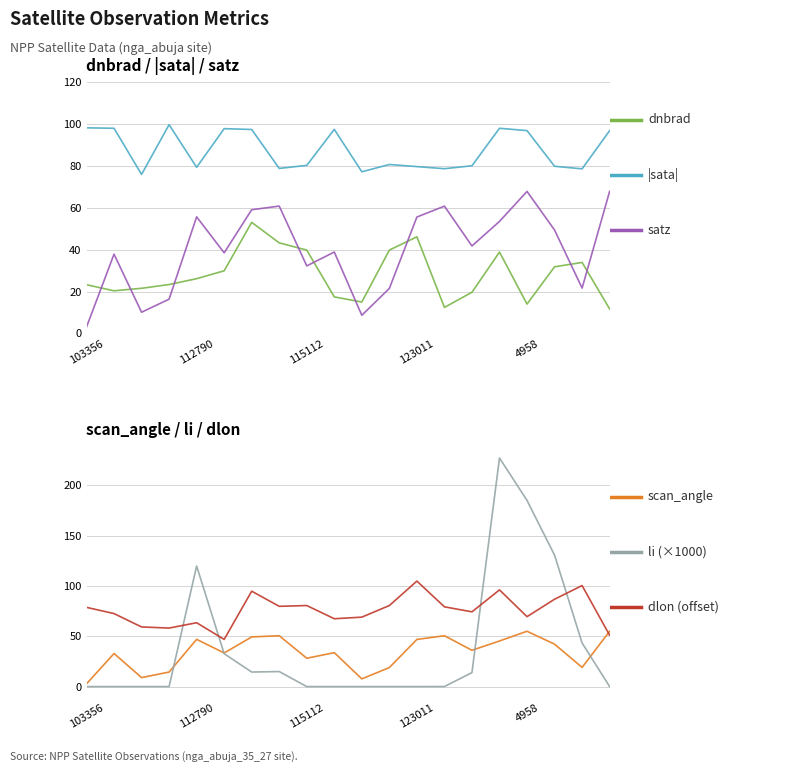

The dnbrad series shows 46.1 at 123011. True or false?

True